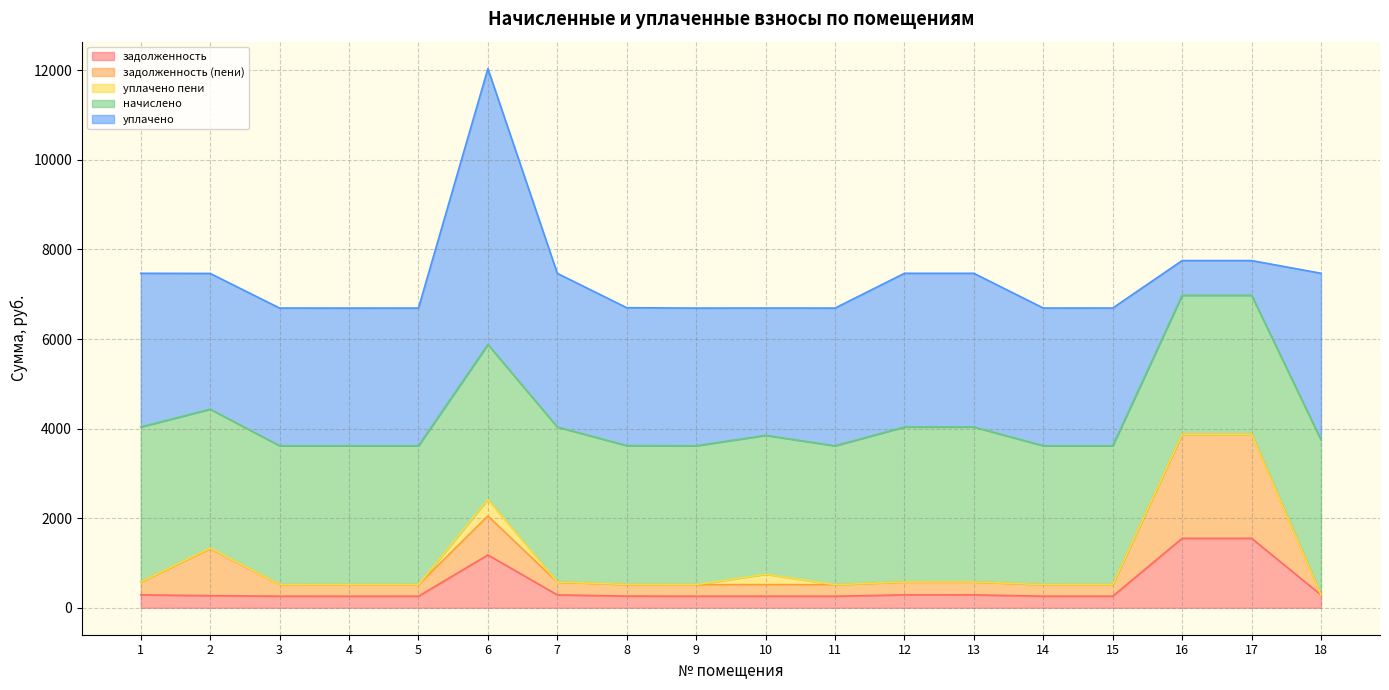

True or false: начислено and задолженность intersect in this chart.

False